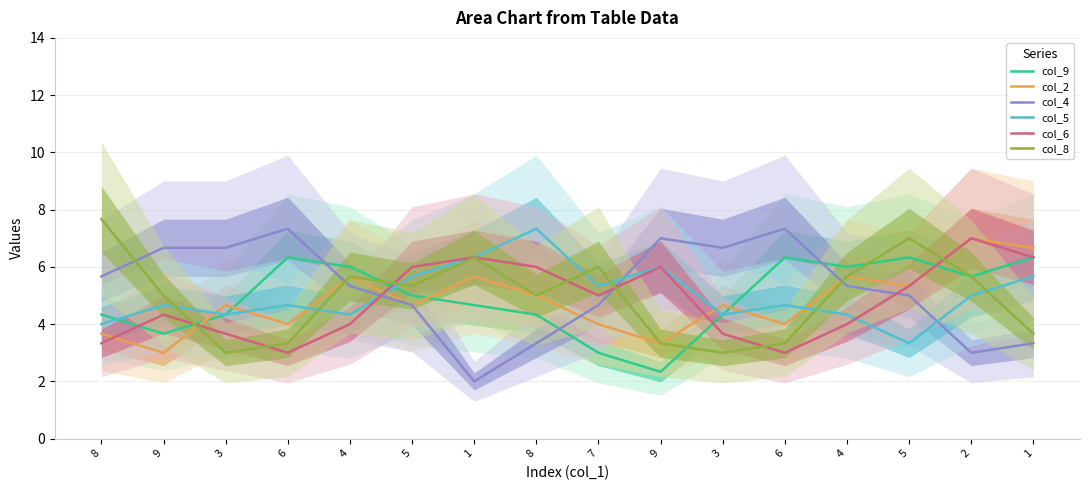

What is the difference between the maximum and minimum values in the col_9 series?

4.0